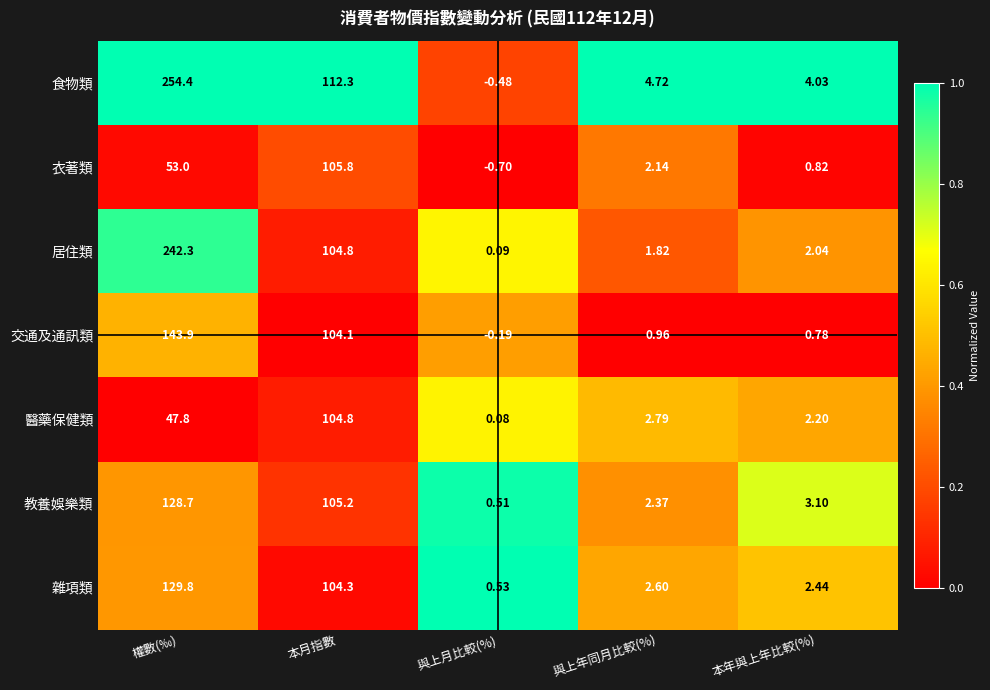

Count the number of data series in this chart.

7